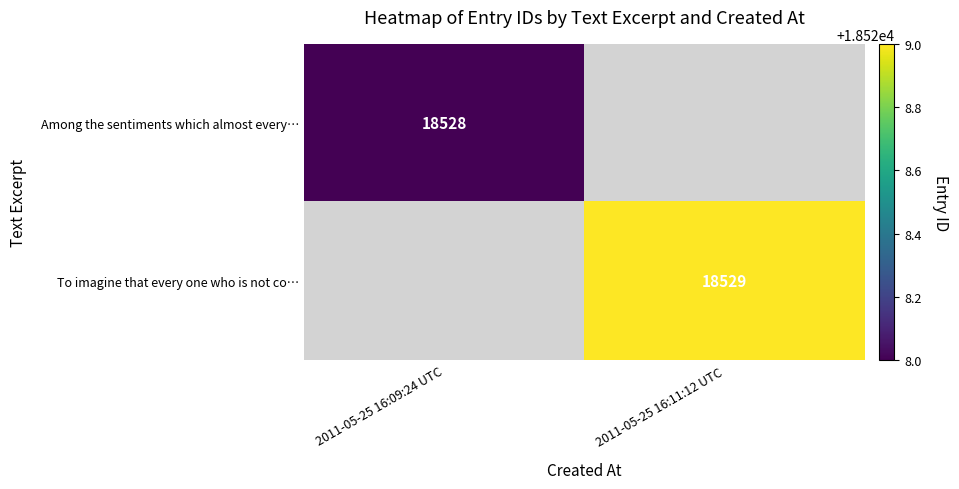

The value of Among the sentiments which almost every… at 2011-05-25 16:09:24 UTC is 32252. True or false?

False